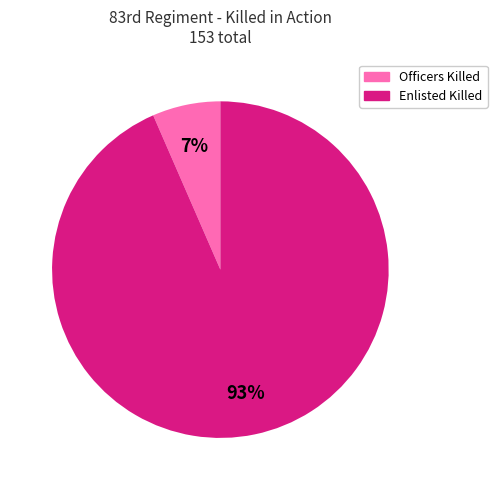

Which has a higher value, Enlisted Killed or Officers Killed?

Enlisted Killed